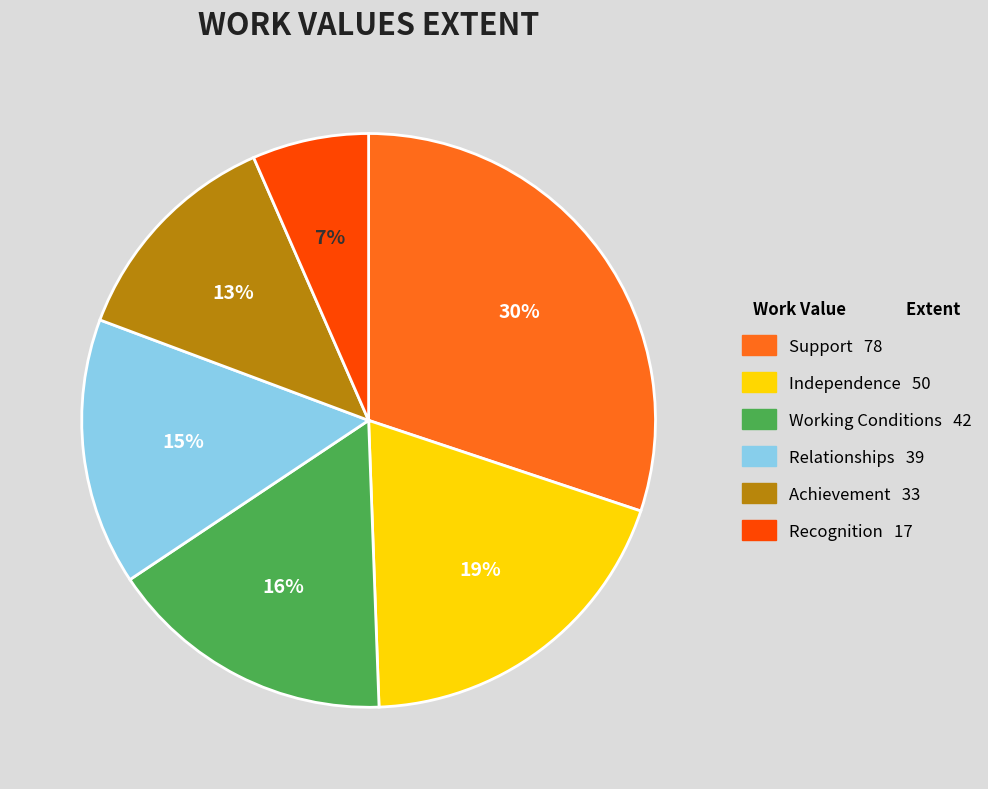

The Achievement slice represents 3% of the pie. True or false?

False